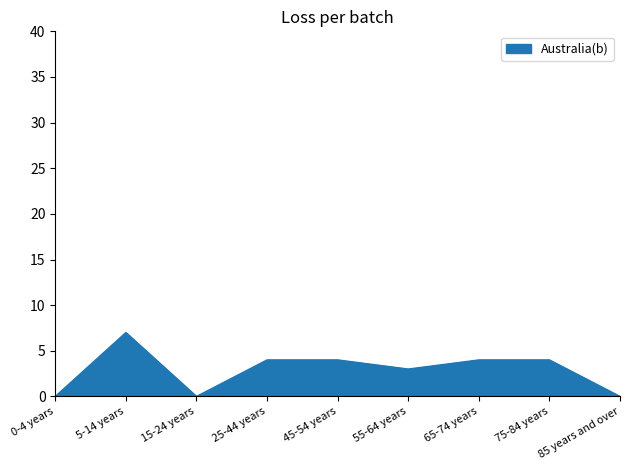

Approximately how many times larger is the value at 65-74 years compared to 55-64 years?

1.3